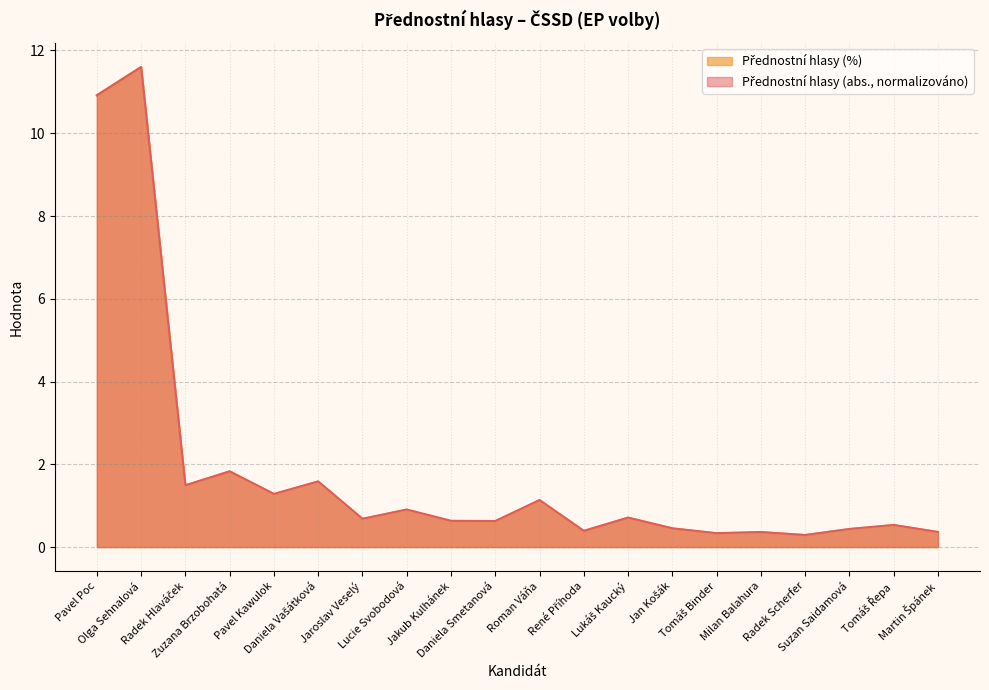

Does the chart display data point markers on the line(s)?

No